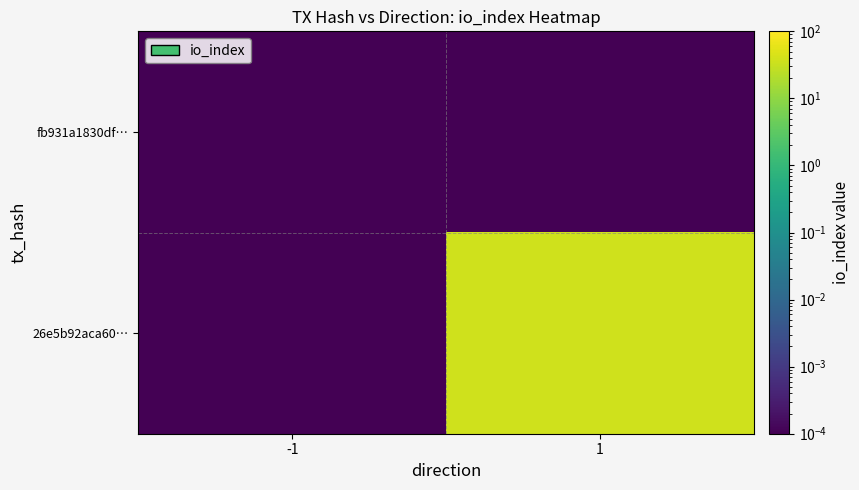

Rank the series by their maximum value, from highest to lowest.

26e5b92aca60…, fb931a1830df…